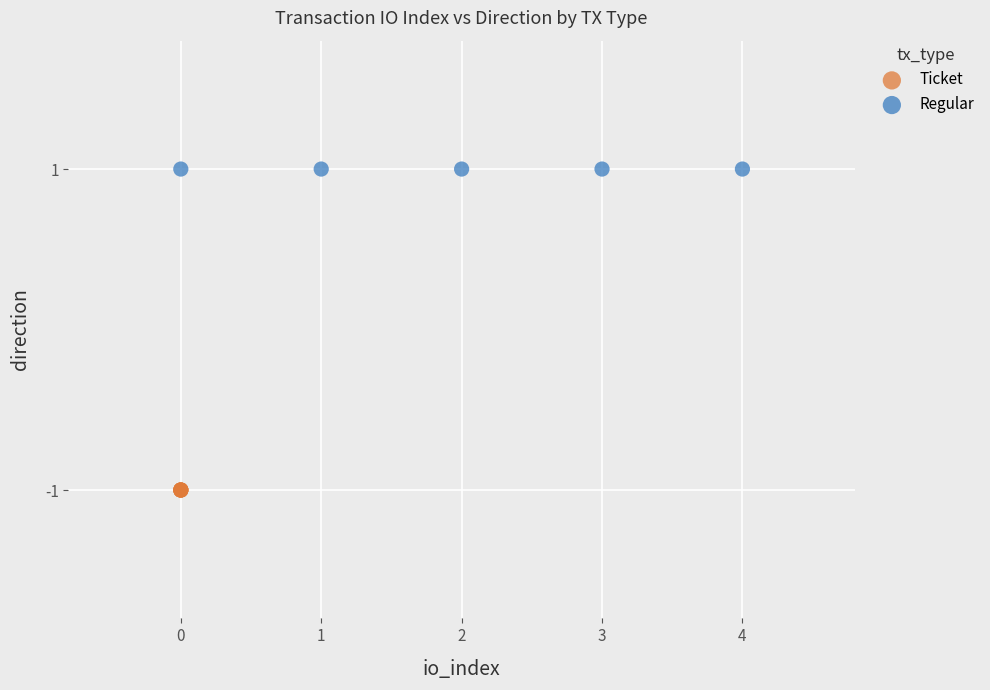

Which series reaches the maximum Y coordinate?

Regular